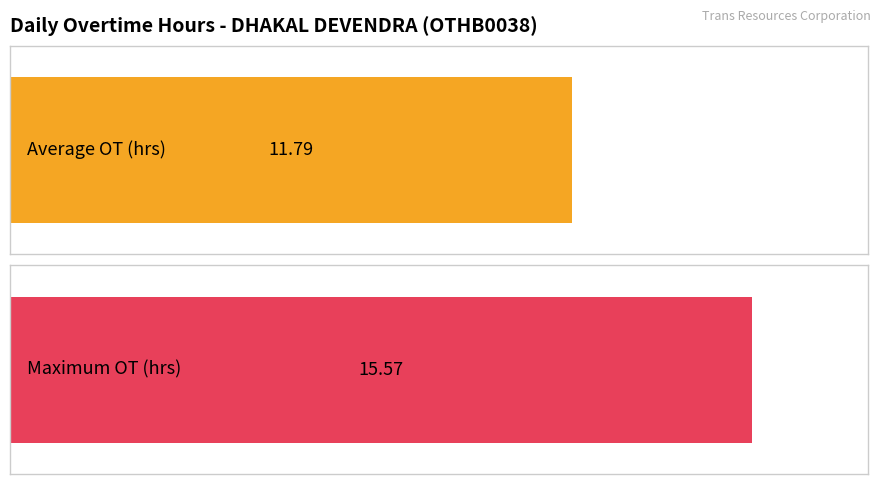

The Overtime (hours) series shows 20.1 at 12. True or false?

False